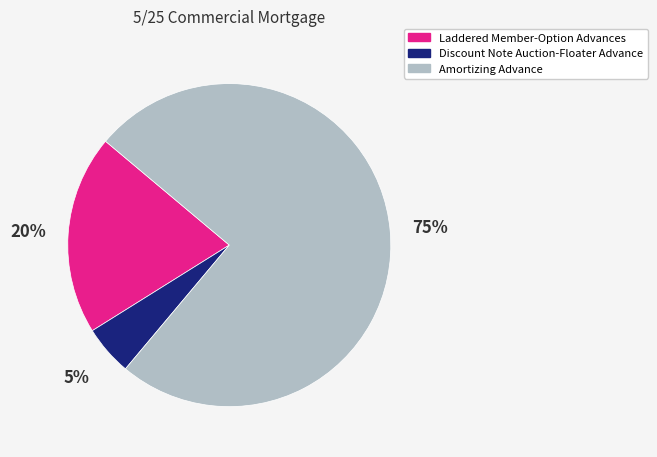

How many slices are in this pie chart?

3